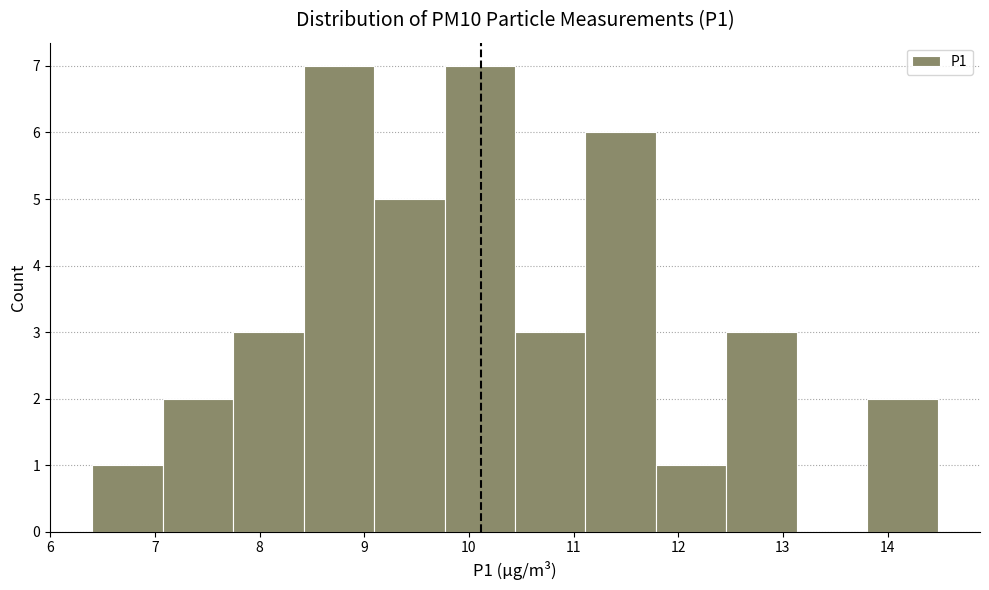

Reading left to right, transcribe this chart: for each bar, give the range it covers on the x-axis and its height. Neither the bar edges nor the heights are printed on the chart, so give them approximately, as read against the axes.

6.4 to 7.1: 1
7.1 to 7.7: 2
7.7 to 8.4: 3
8.4 to 9.1: 7
9.1 to 9.8: 5
9.8 to 10.4: 7
10.4 to 11.1: 3
11.1 to 11.8: 6
11.8 to 12.5: 1
12.5 to 13.1: 3
13.1 to 13.8: 0
13.8 to 14.5: 2